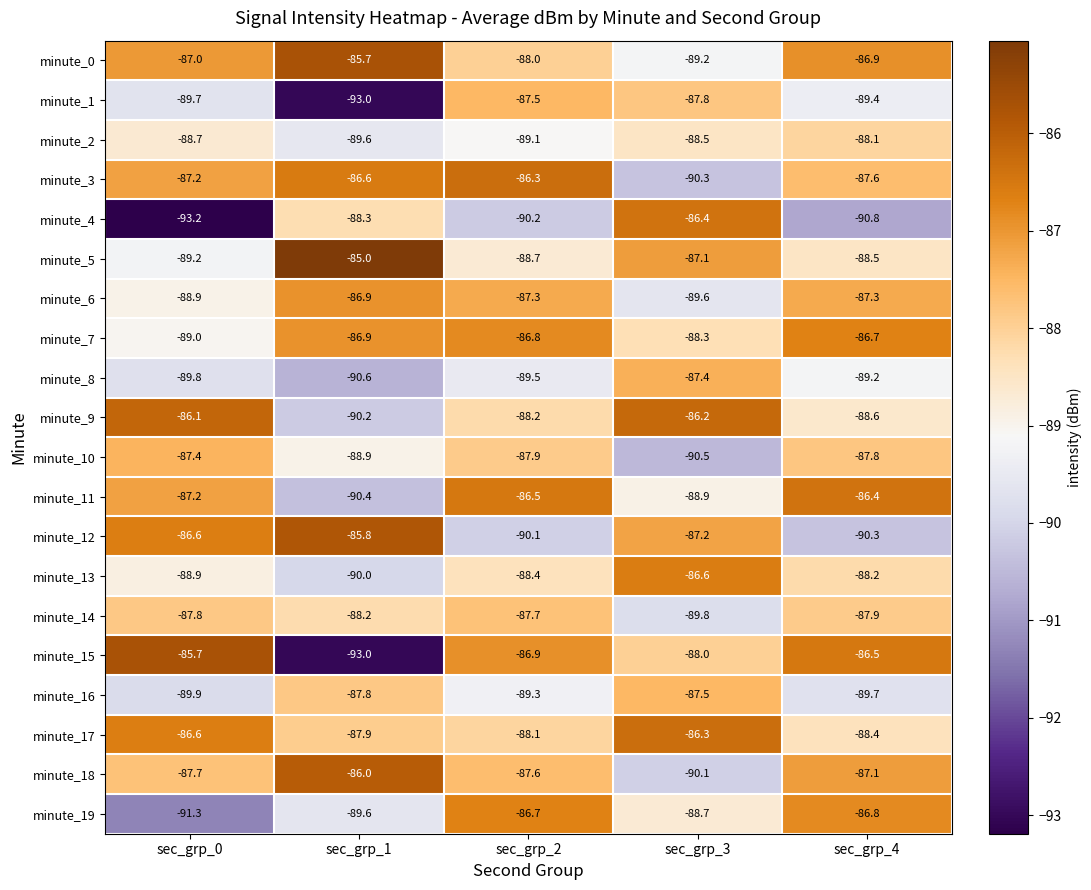

Between sec_grp_1 and sec_grp_4, which series saw the biggest shift?

minute_15